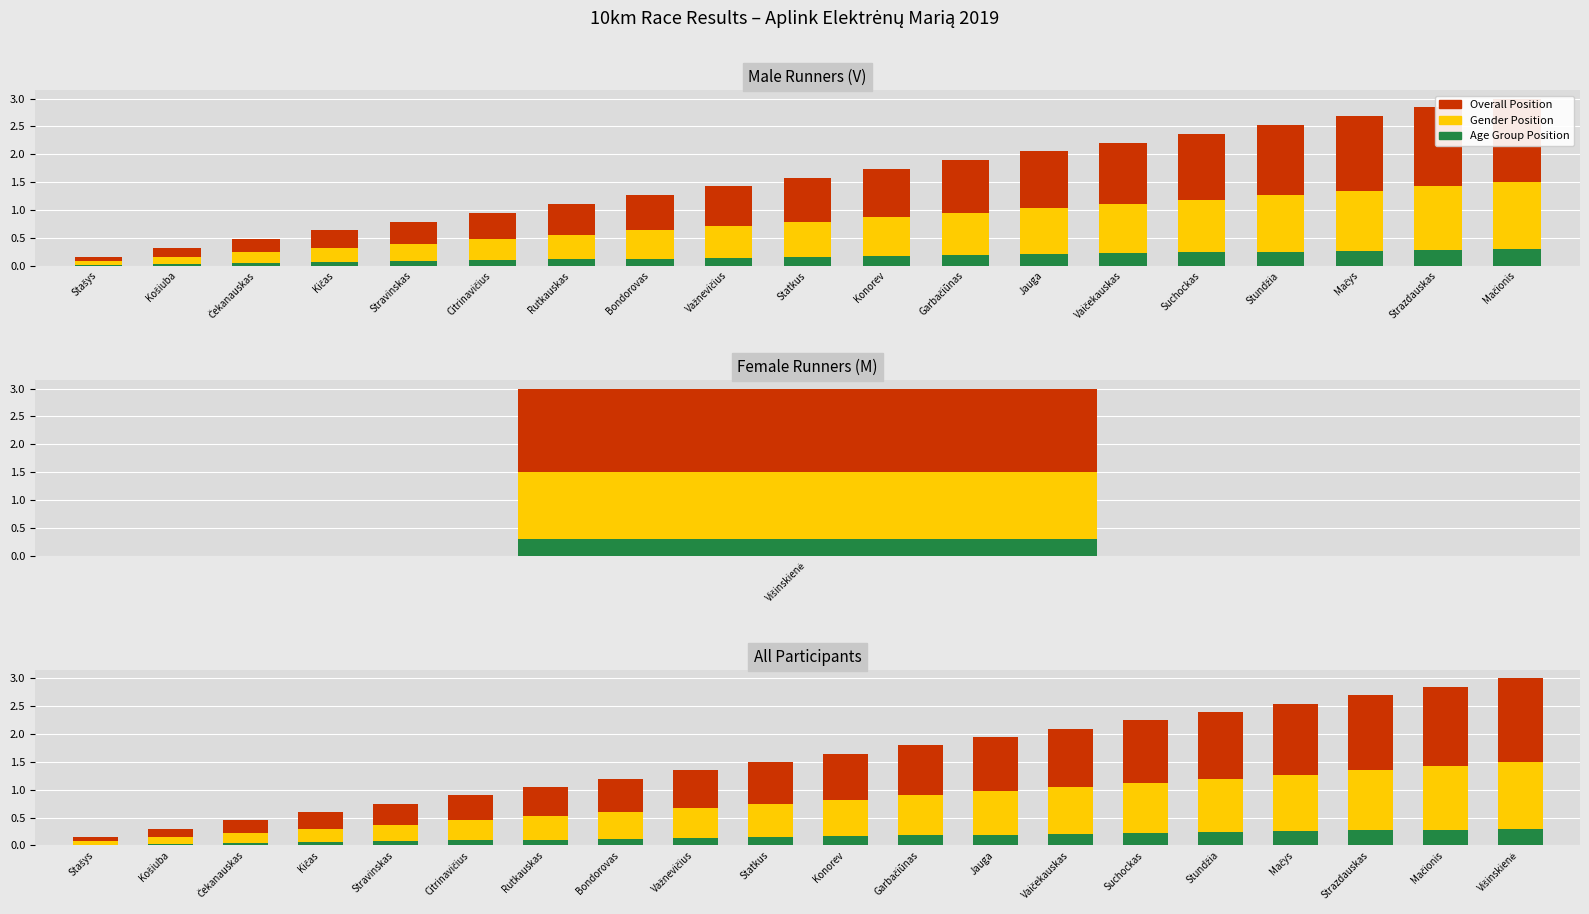

What position from the left is Košiuba?

2